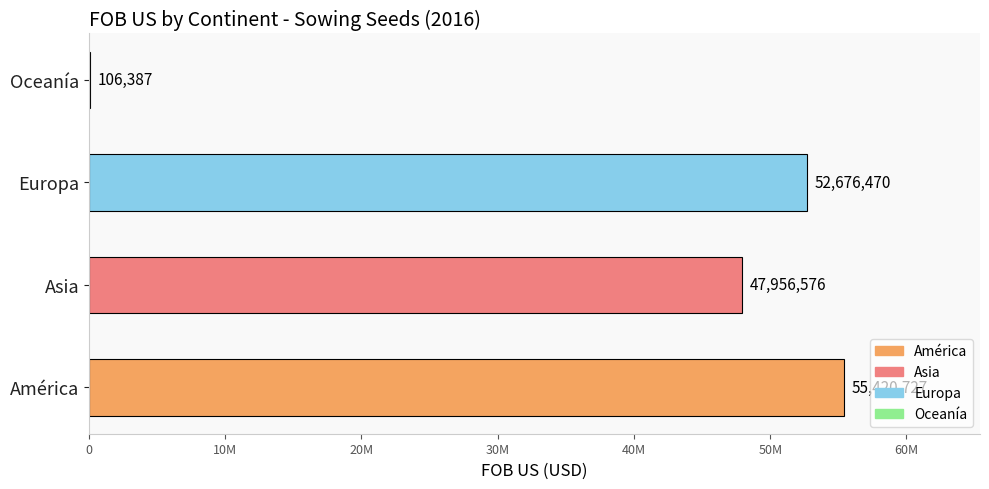

True or false: the data shows 286072.6 at Europa.

False